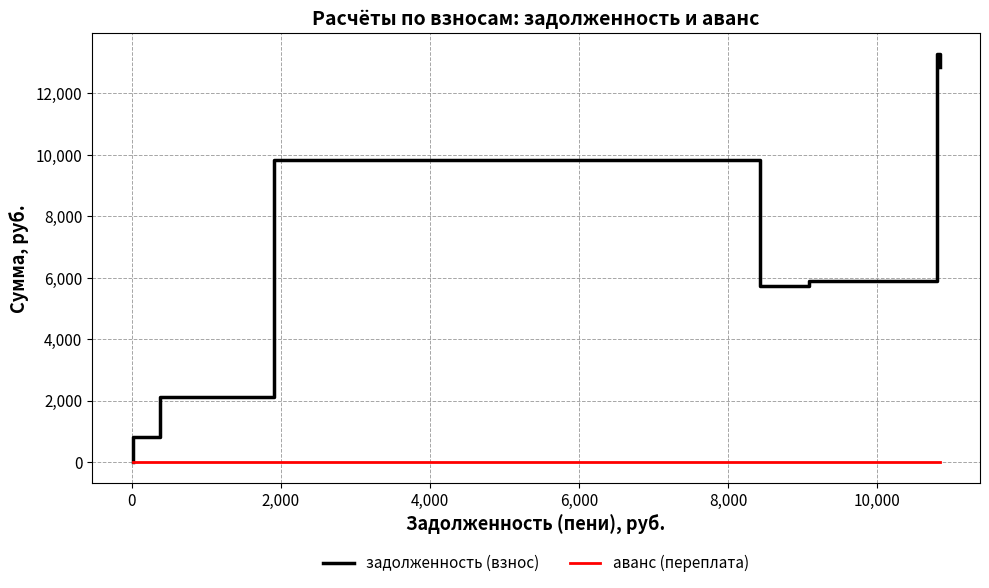

How many times do аванс (переплата) and задолженность (взнос) cross each other?

1